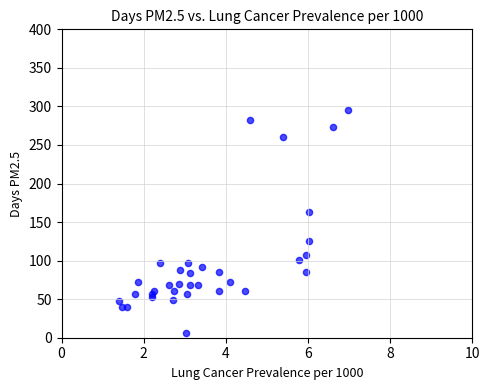

What Y value in the scatter plot is closest to 150?

163.3